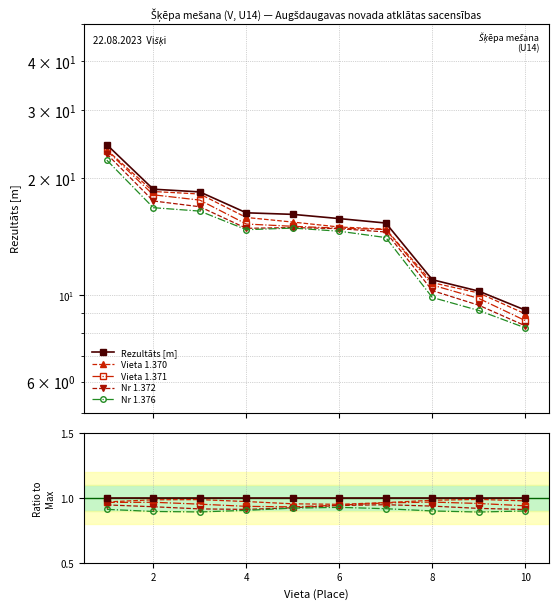

True or false: Rezultāts [m] and Nr 1.376 intersect in this chart.

False